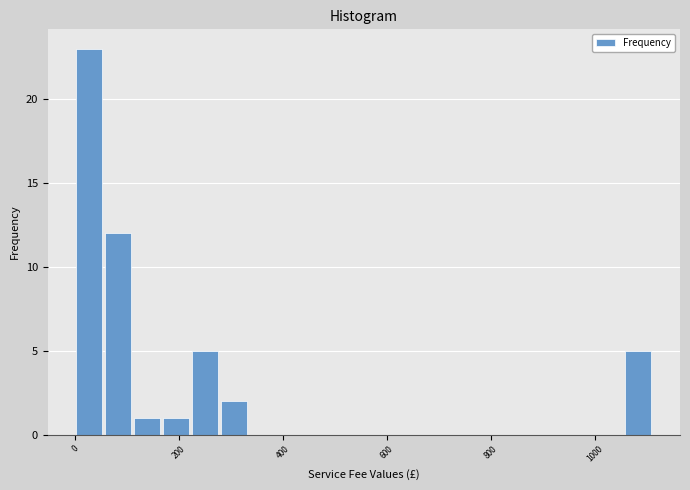

Read against the x-axis, roughly where is the centre of the tallest bar?

20